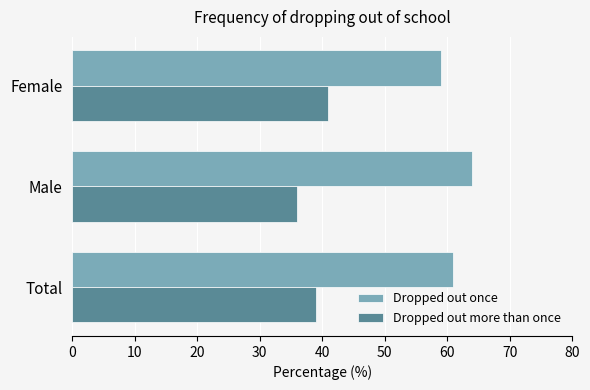

Rank the categories by Dropped out more than once value from lowest to highest.

Male, Total, Female